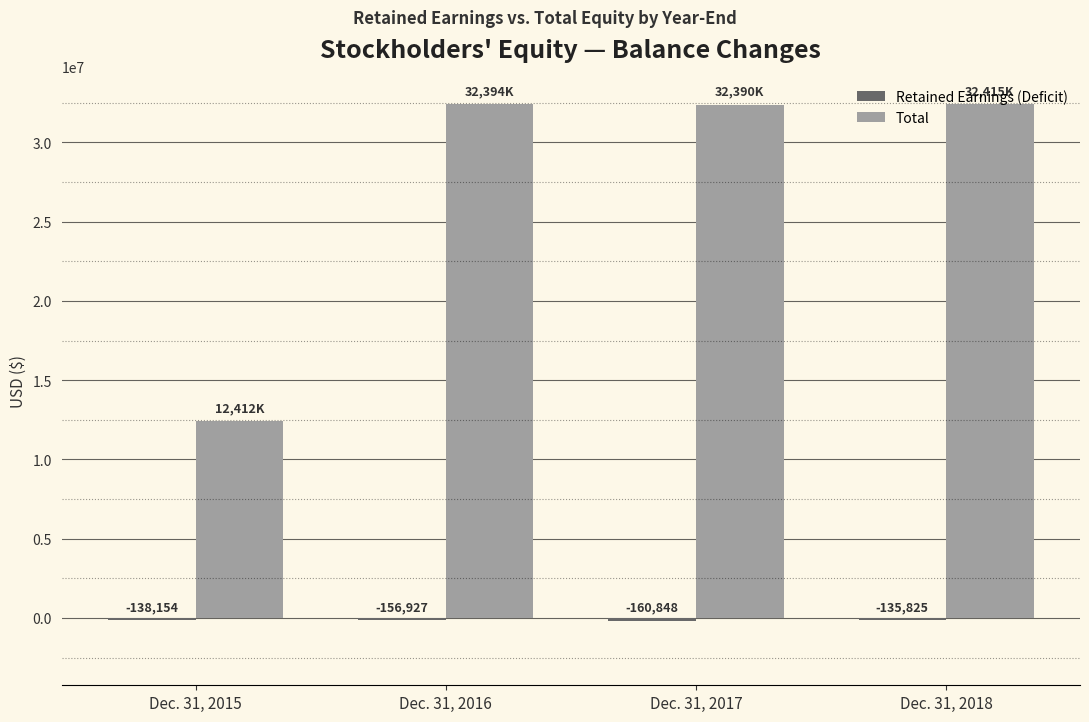

The value of Total at Dec. 31, 2016 is 32394184. True or false?

True